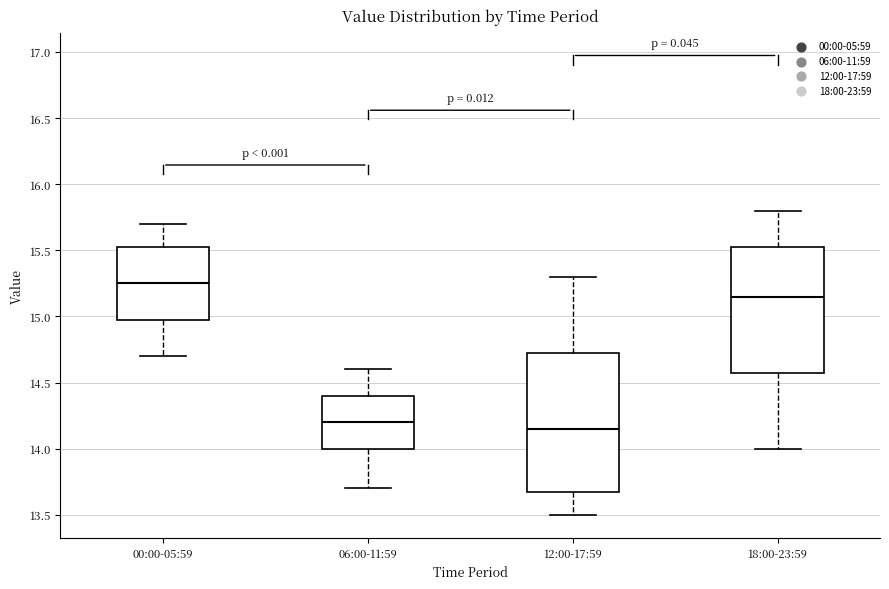

Reading left to right, read every box against the y-axis: the position of its median line, the range the box covers, and the ends of its whiskers. The values are not printed on the chart, so give them approximately, as read against the axis.

00:00-05:59: median 15.25, box 15.00 to 15.55, whiskers 14.70 to 15.70
06:00-11:59: median 14.20, box 14.00 to 14.40, whiskers 13.70 to 14.60
12:00-17:59: median 14.15, box 13.70 to 14.75, whiskers 13.50 to 15.30
18:00-23:59: median 15.15, box 14.60 to 15.55, whiskers 14.00 to 15.80